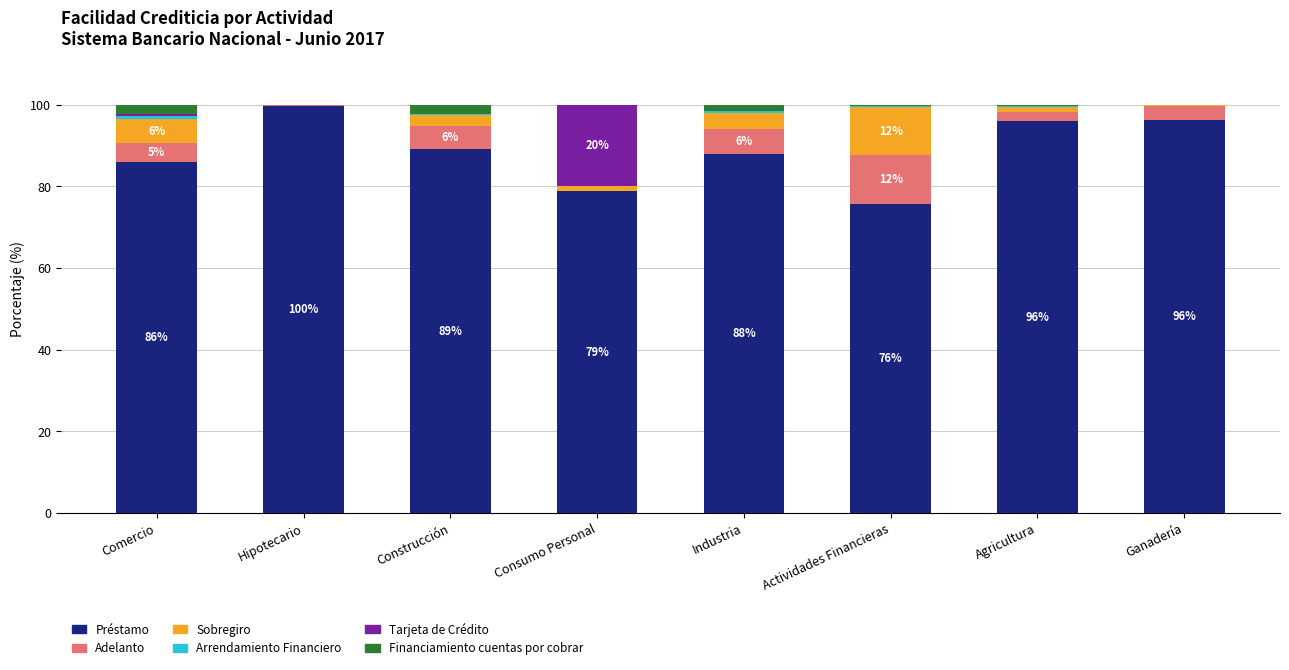

Which category has the highest value in the Préstamo series?

Hipotecario